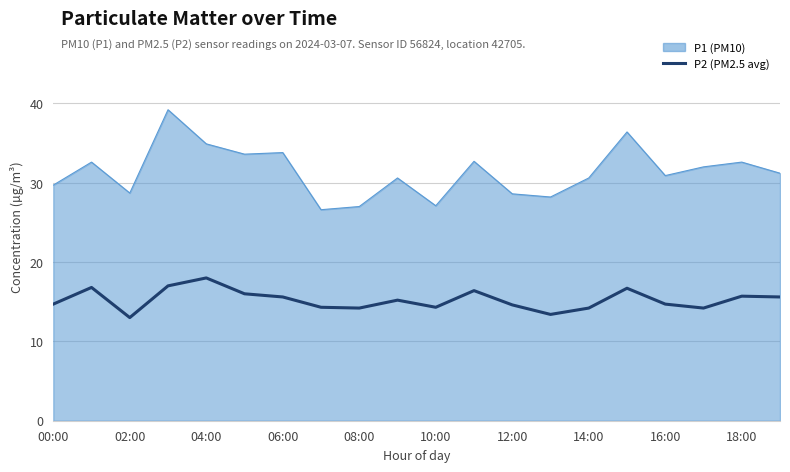

Which series has the widest spread of values?

P1 (PM10)